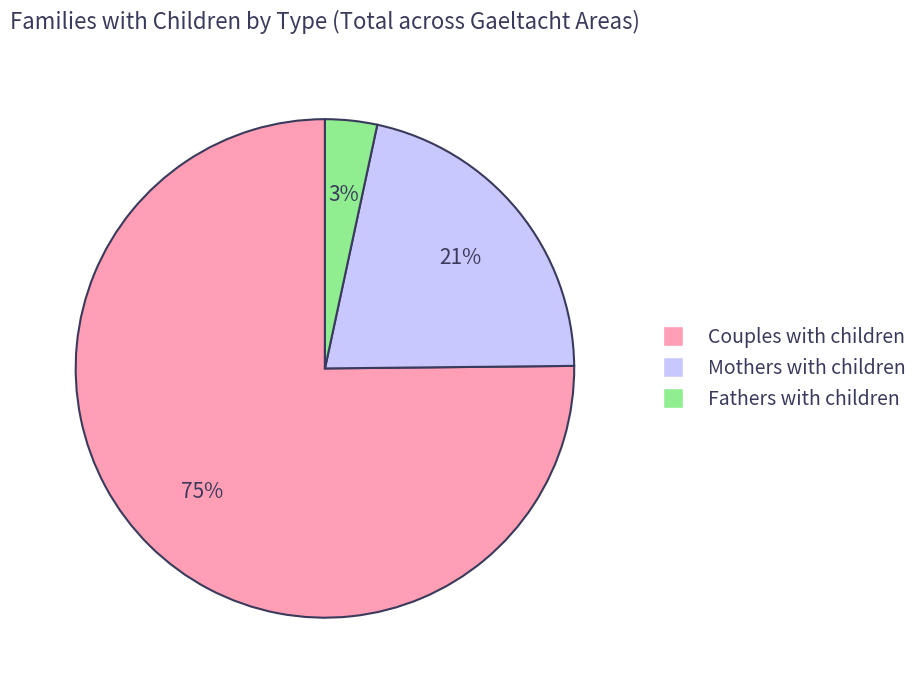

Does any single category account for the majority?

Yes